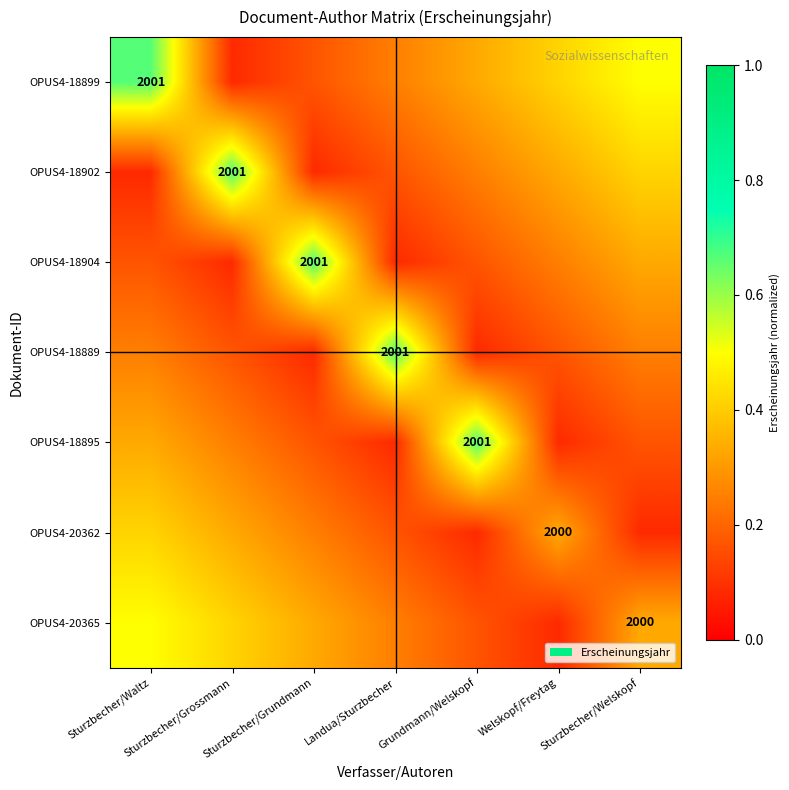

At how many categories does at least one series exceed 0?

7